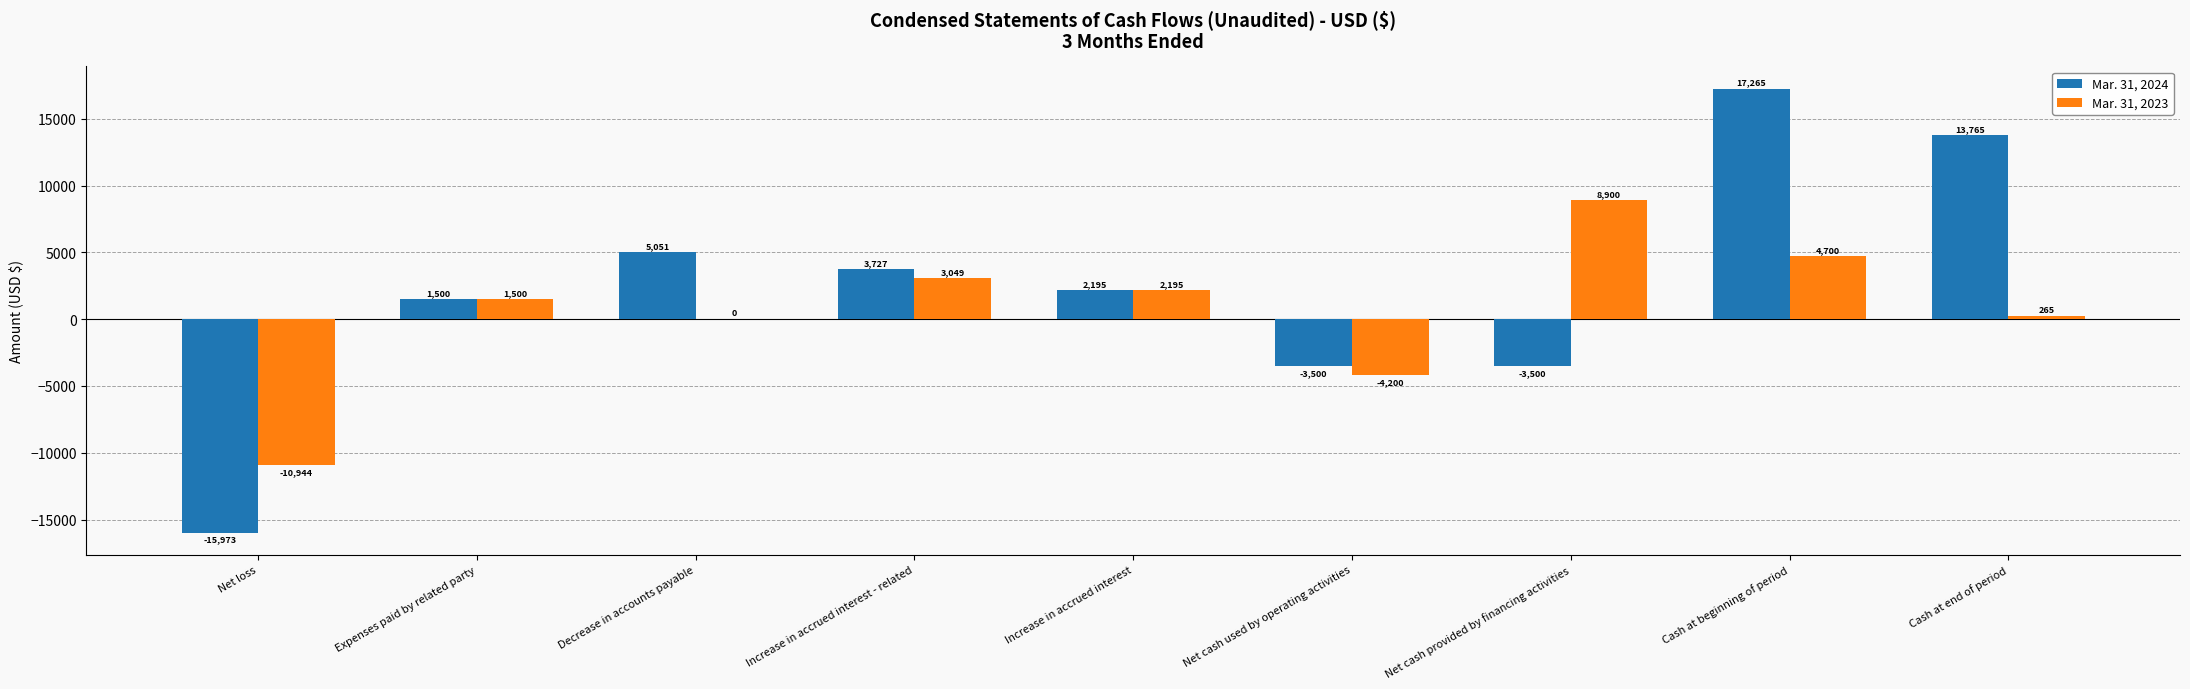

At which label is Mar. 31, 2024 closest to 646?

Expenses paid by related party